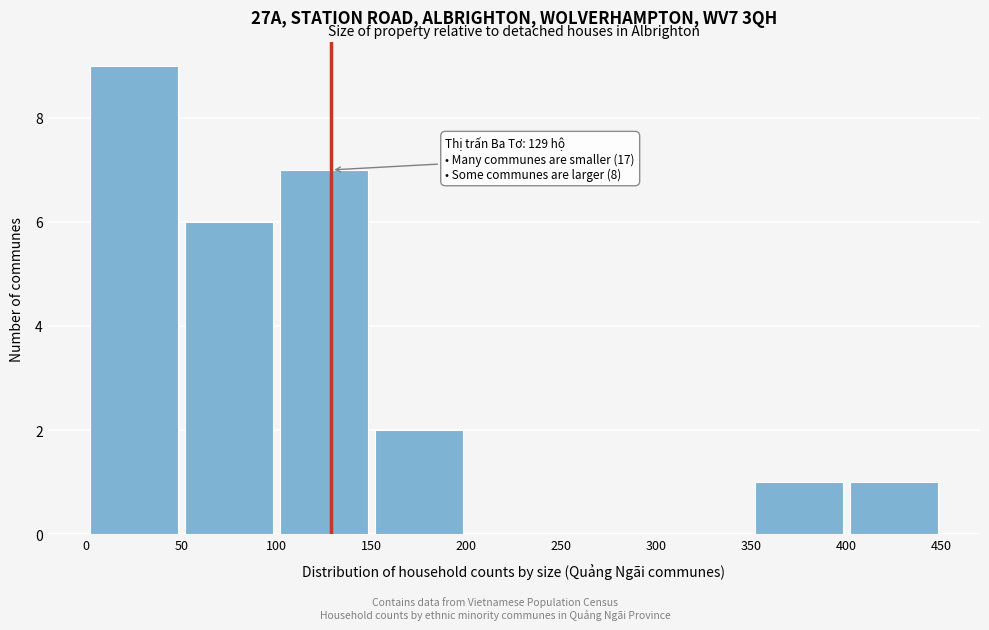

Which range on the x-axis has the tallest bar?

0 to 50